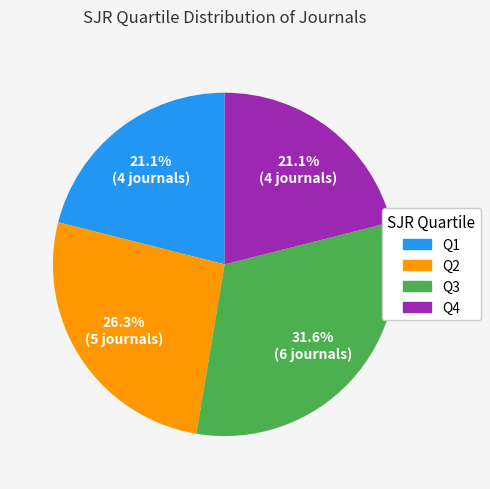

Which has a higher value, Q2 or Q4?

Q2